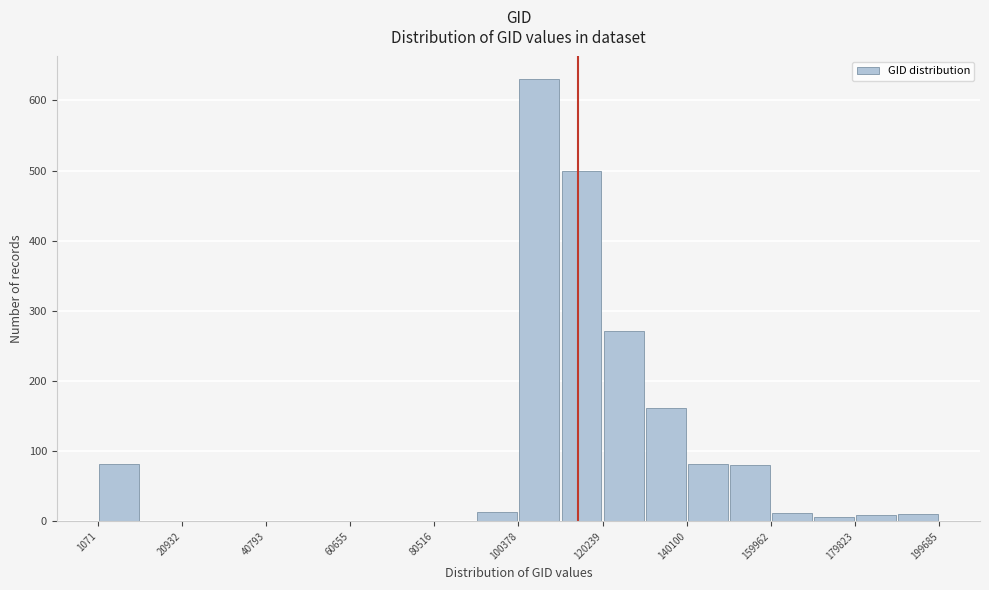

How tall is the bar that spans 160000 to 170000 on the x-axis? Neither the bar edges nor the heights are printed on the chart, so give them approximately, as read against the axes.

10